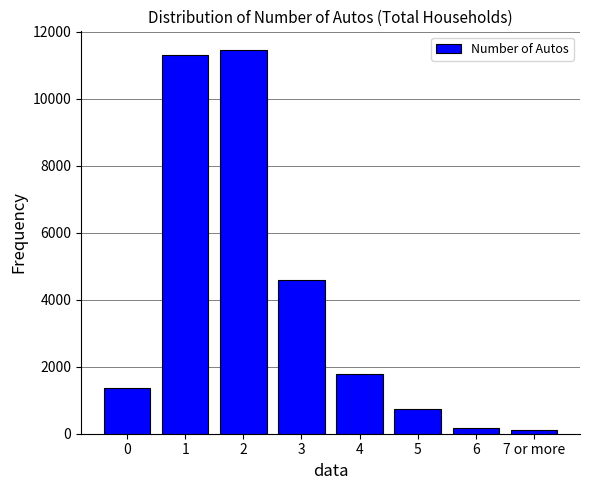

Reading left to right, extract all data points from this chart.

0=1350	1=11320	2=11440	3=4600	4=1780	5=730	6=180	7 or more=100